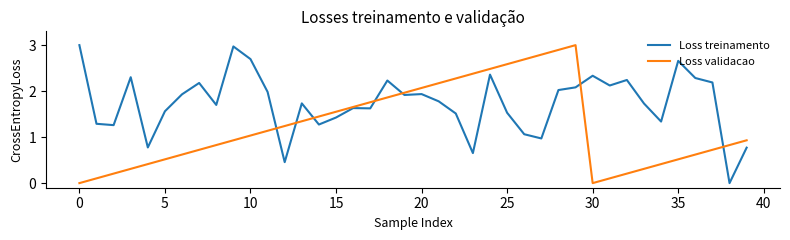

List the series in order of their overall mean, lowest first.

Loss validacao, Loss treinamento